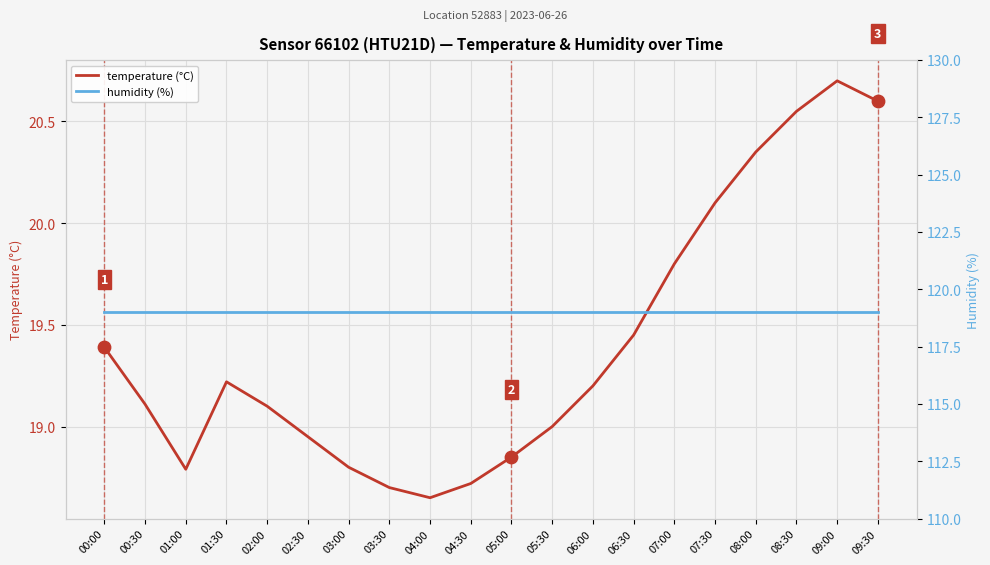

At which category is the sum across all series the highest?

09:00